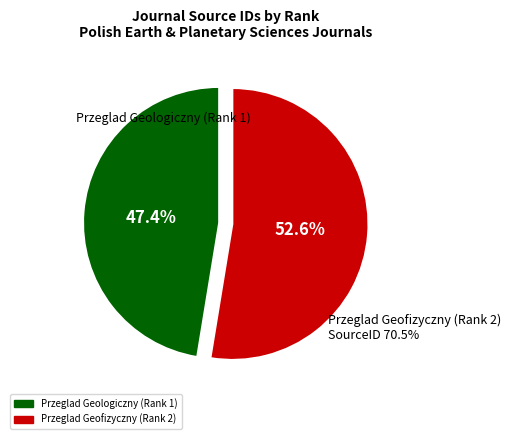

Combined, do Przeglad Geologiczny (Rank 1) and Przeglad Geofizyczny (Rank 2) account for over 50%?

Yes